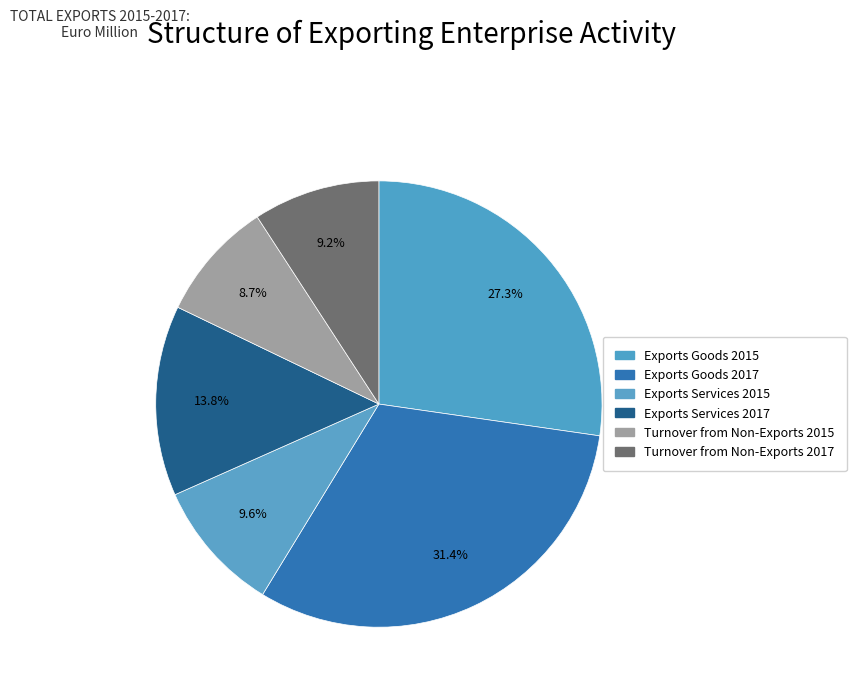

How many segments does this pie chart have?

6